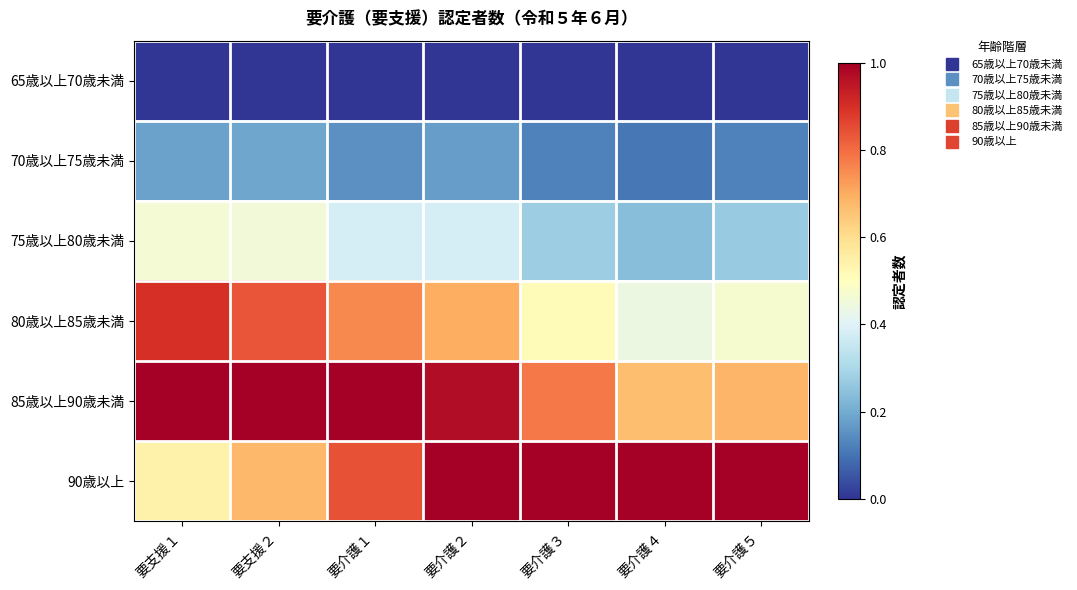

Rank the series at 要支援２ from lowest to highest value.

65歳以上70歳未満, 70歳以上75歳未満, 75歳以上80歳未満, 90歳以上, 80歳以上85歳未満, 85歳以上90歳未満